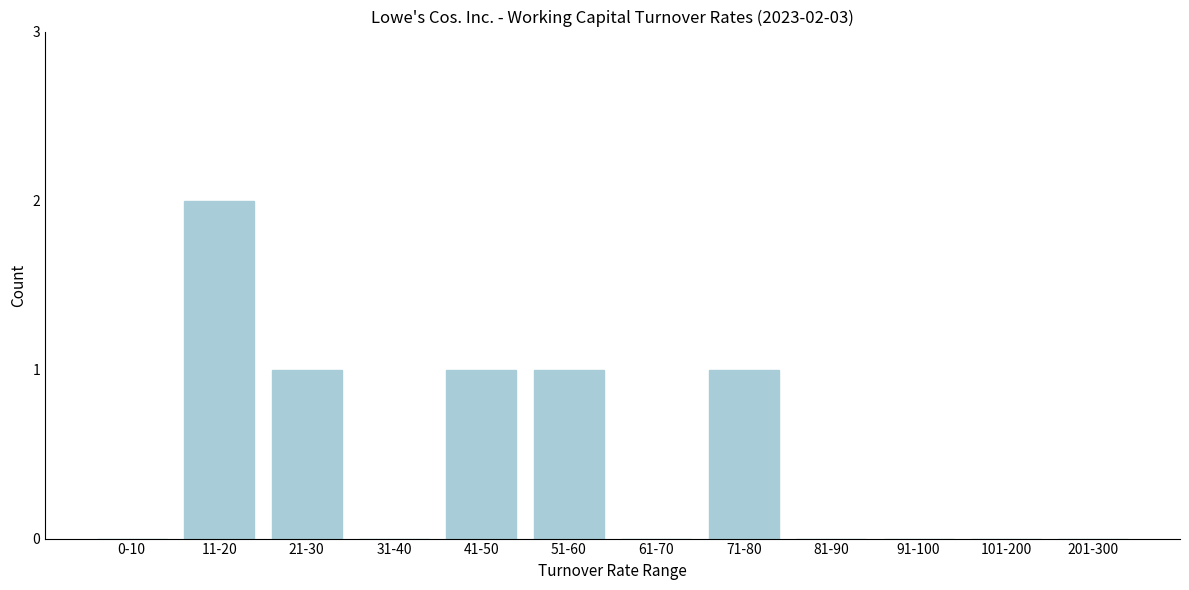

Reading left to right, extract all data points from this chart.

0-10=0	11-20=2	21-30=1	31-40=0	41-50=1	51-60=1	61-70=0	71-80=1	81-90=0	91-100=0	101-200=0	201-300=0